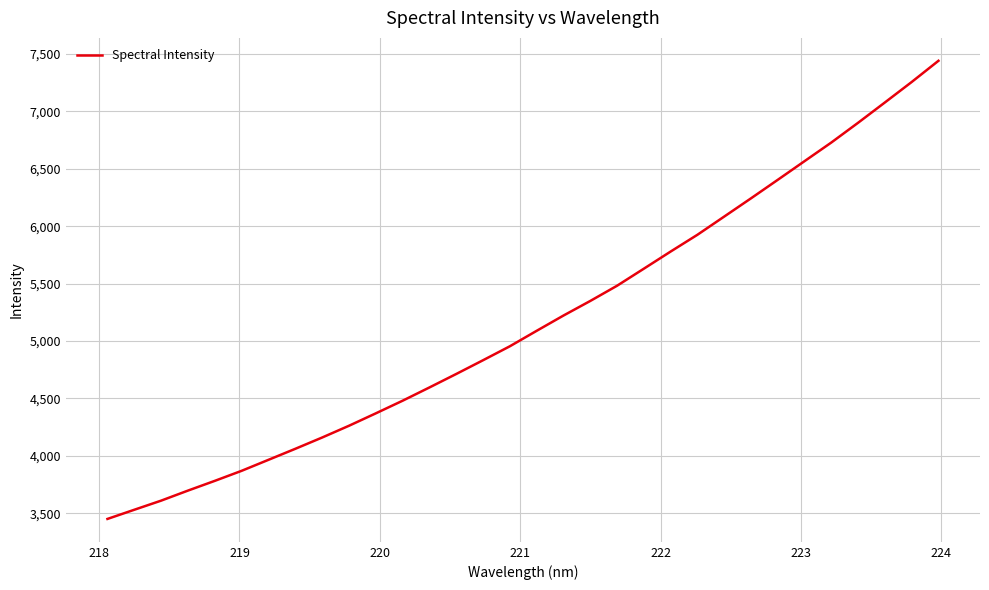

What is the difference between the maximum and minimum values?

3989.2